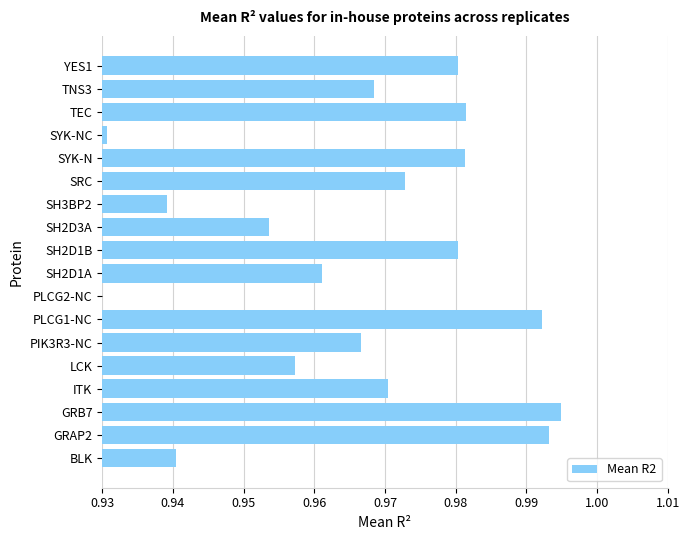

Which label corresponds to the largest value in the chart?

GRB7